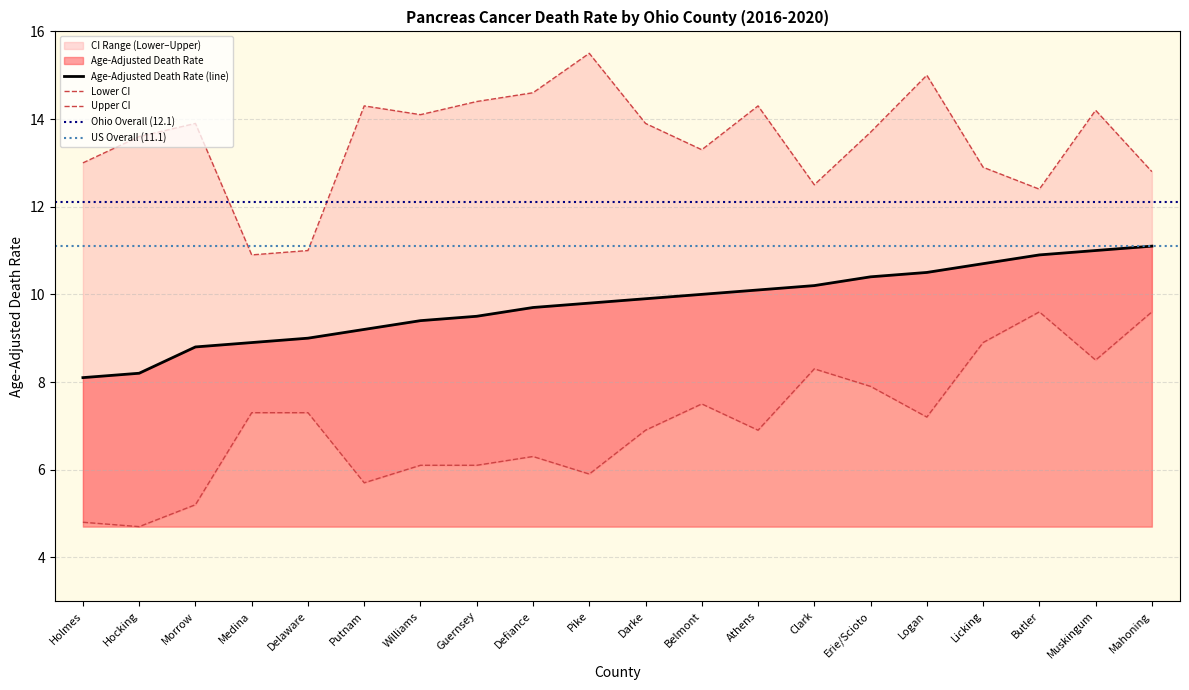

Is it true that Lower CI equals 7.5 at Belmont?

True